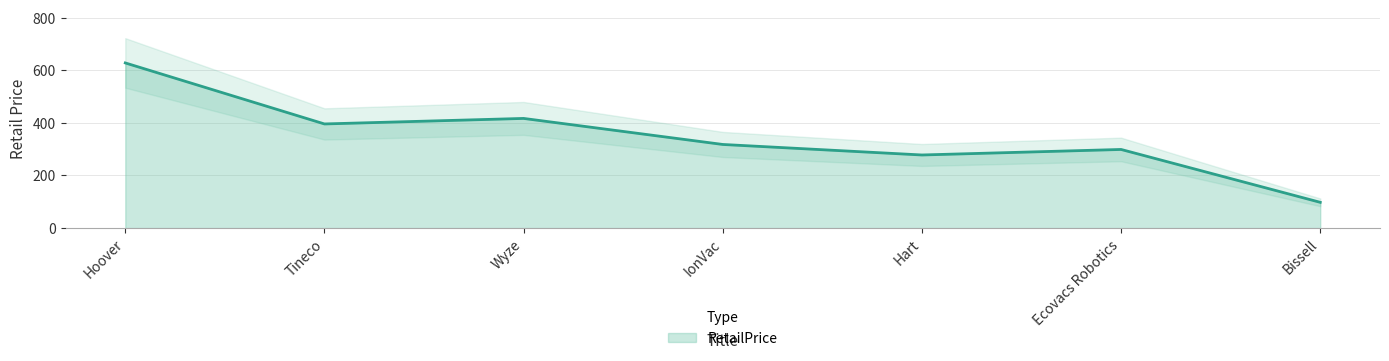

Is it true that the value at Bissell is 159?

False